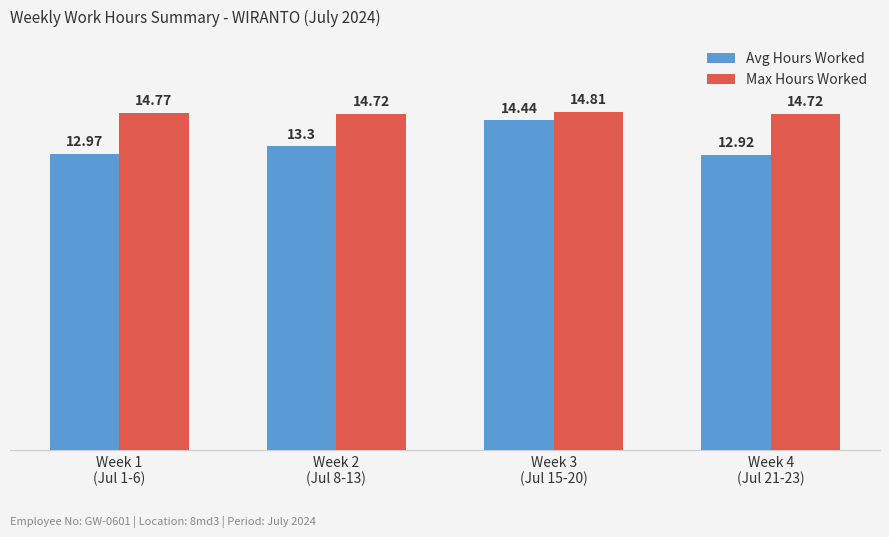

Reading left to right, transcribe all the data shown in this chart.

Avg Hours Worked: Week 1
(Jul 1-6)=13.0	Week 2
(Jul 8-13)=13.3	Week 3
(Jul 15-20)=14.4	Week 4
(Jul 21-23)=12.9
Max Hours Worked: Week 1
(Jul 1-6)=14.8	Week 2
(Jul 8-13)=14.7	Week 3
(Jul 15-20)=14.8	Week 4
(Jul 21-23)=14.7